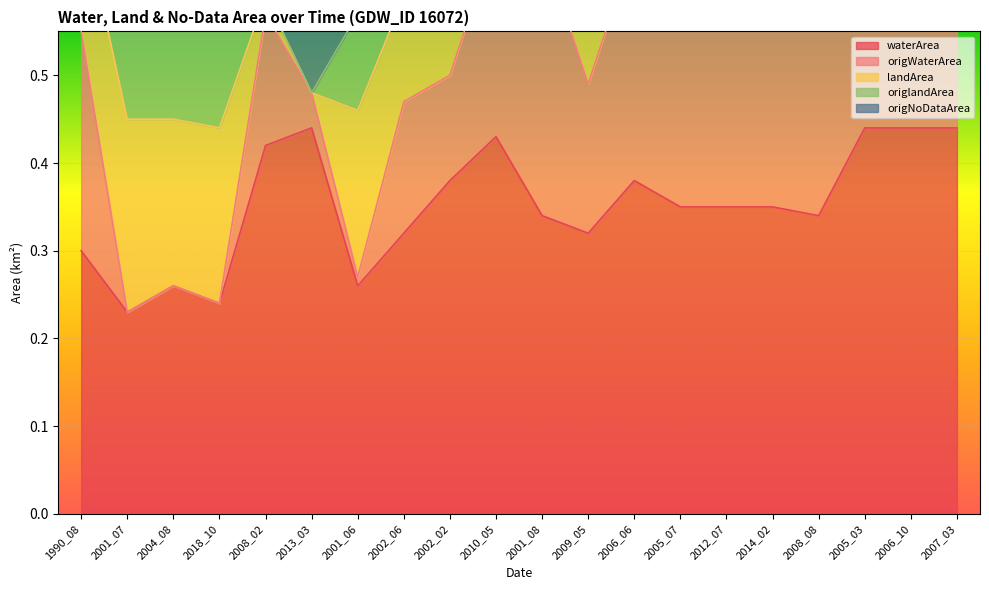

The waterArea series shows 0.4 at 1990_08. True or false?

False